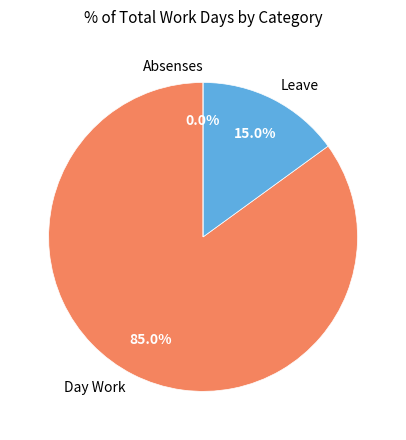

What is the largest slice in the pie chart?

Day Work